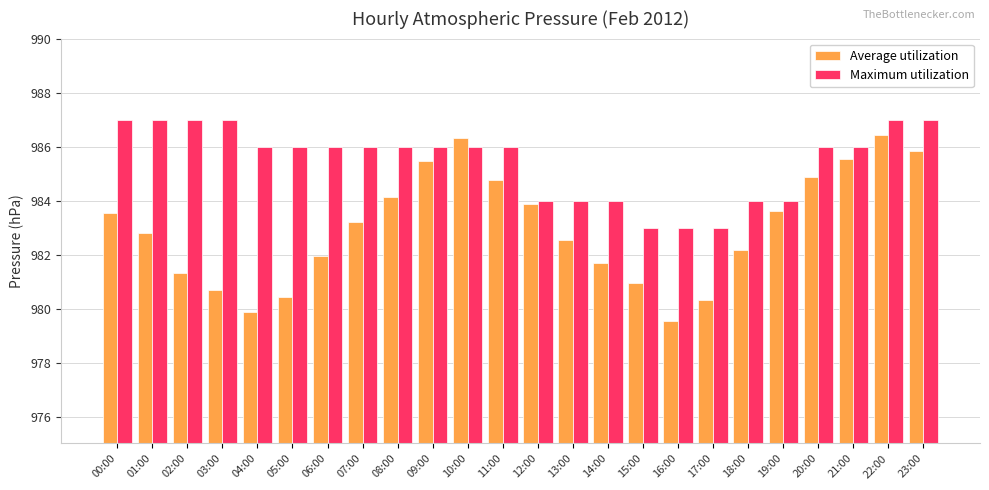

Reading right to left, transcribe all the data shown in this chart.

Average utilization: 23:00=985.8	22:00=986.4	21:00=985.5	20:00=984.9	19:00=983.6	18:00=982.2	17:00=980.3	16:00=979.5	15:00=981.0	14:00=981.7	13:00=982.5	12:00=983.9	11:00=984.8	10:00=986.3	09:00=985.5	08:00=984.1	07:00=983.2	06:00=982.0	05:00=980.4	04:00=979.9	03:00=980.7	02:00=981.3	01:00=982.8	00:00=983.5
Maximum utilization: 23:00=987.0	22:00=987.0	21:00=986.0	20:00=986.0	19:00=984.0	18:00=984.0	17:00=983.0	16:00=983.0	15:00=983.0	14:00=984.0	13:00=984.0	12:00=984.0	11:00=986.0	10:00=986.0	09:00=986.0	08:00=986.0	07:00=986.0	06:00=986.0	05:00=986.0	04:00=986.0	03:00=987.0	02:00=987.0	01:00=987.0	00:00=987.0